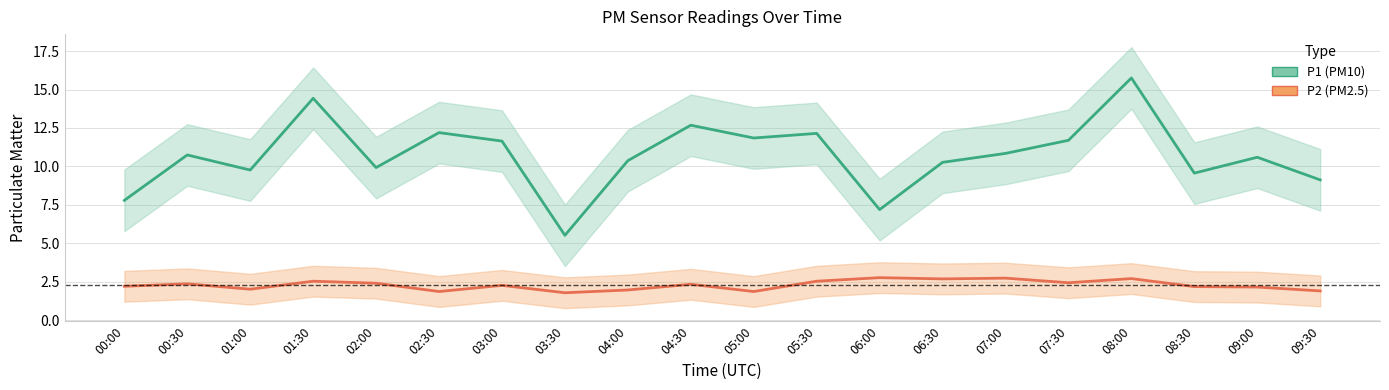

At which label does P2 (PM2.5) first exceed 2?

00:00